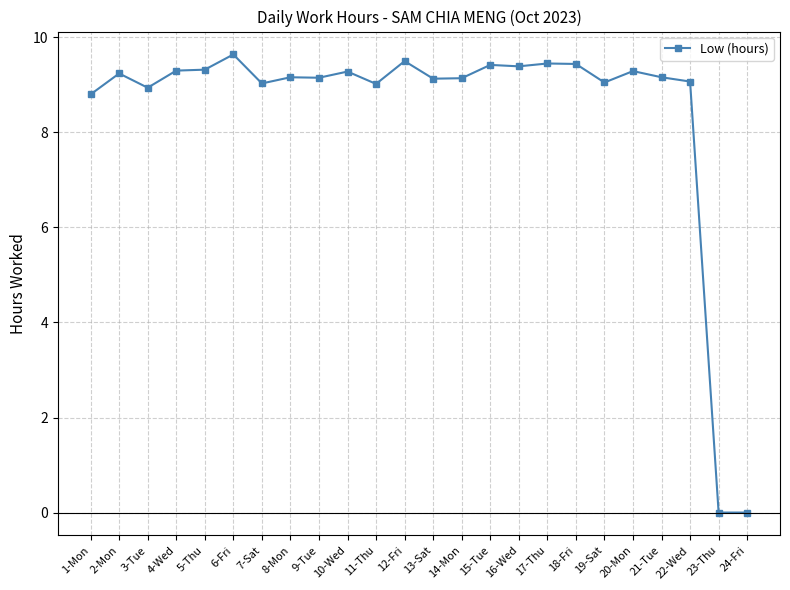

Where is the first local maximum?

2-Mon